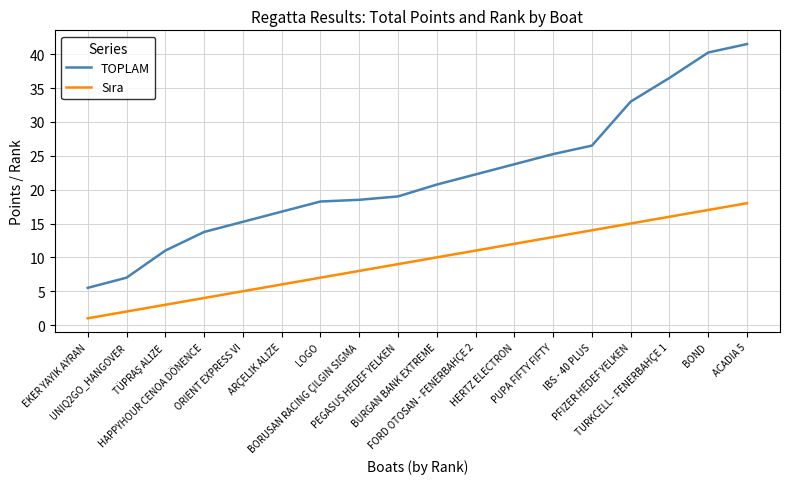

What is the difference between the maximum and minimum values in the TOPLAM series?

36.0